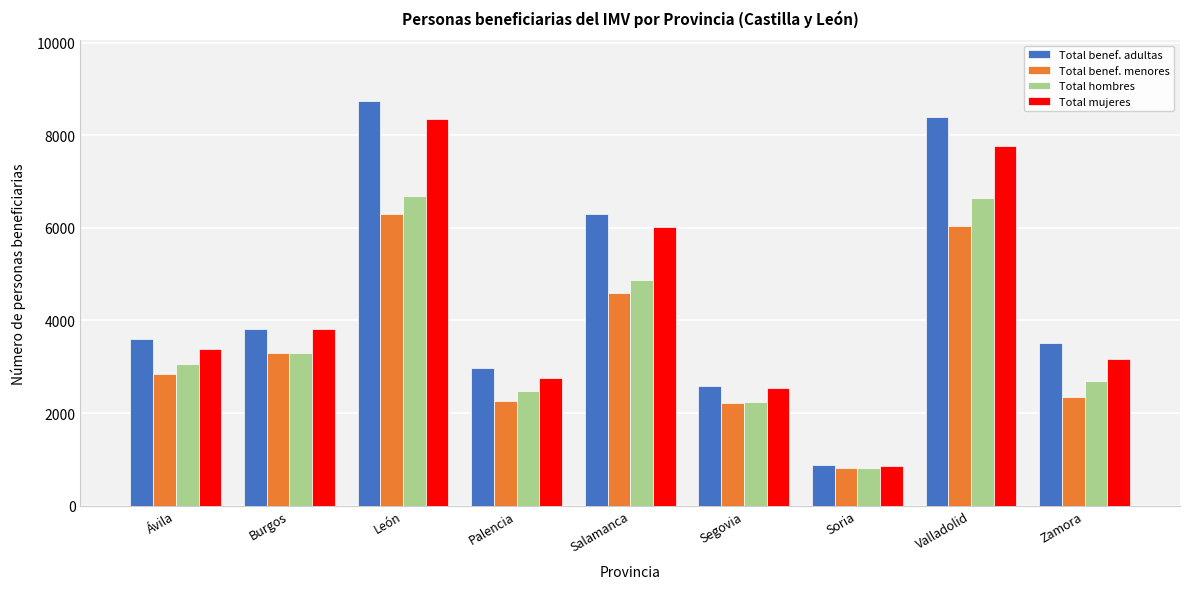

List the labels in order of Total mujeres value, smallest first.

Soria, Segovia, Palencia, Zamora, Ávila, Burgos, Salamanca, Valladolid, León